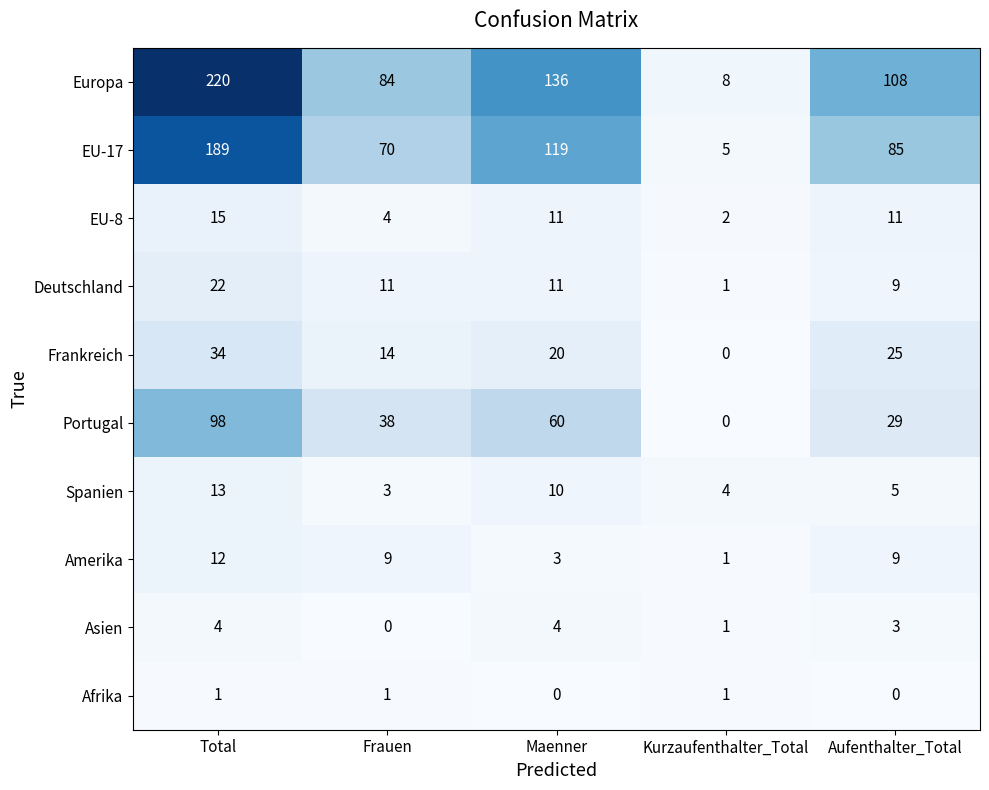

What is the difference between the maximum and minimum values in the Portugal series?

98